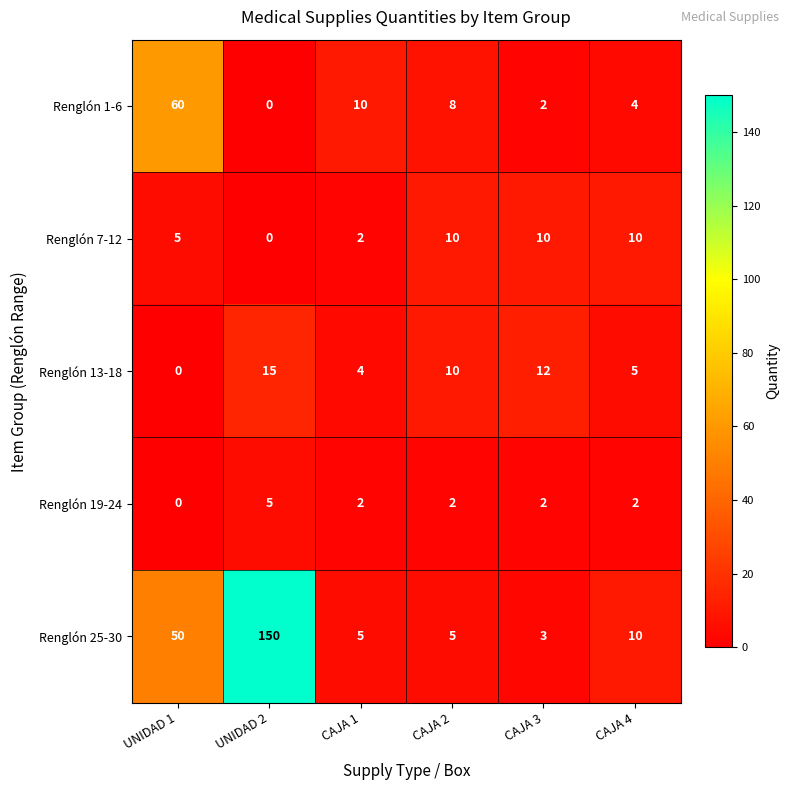

Rank the categories by Renglón 13-18 value from lowest to highest.

UNIDAD 1, CAJA 1, CAJA 4, CAJA 2, CAJA 3, UNIDAD 2